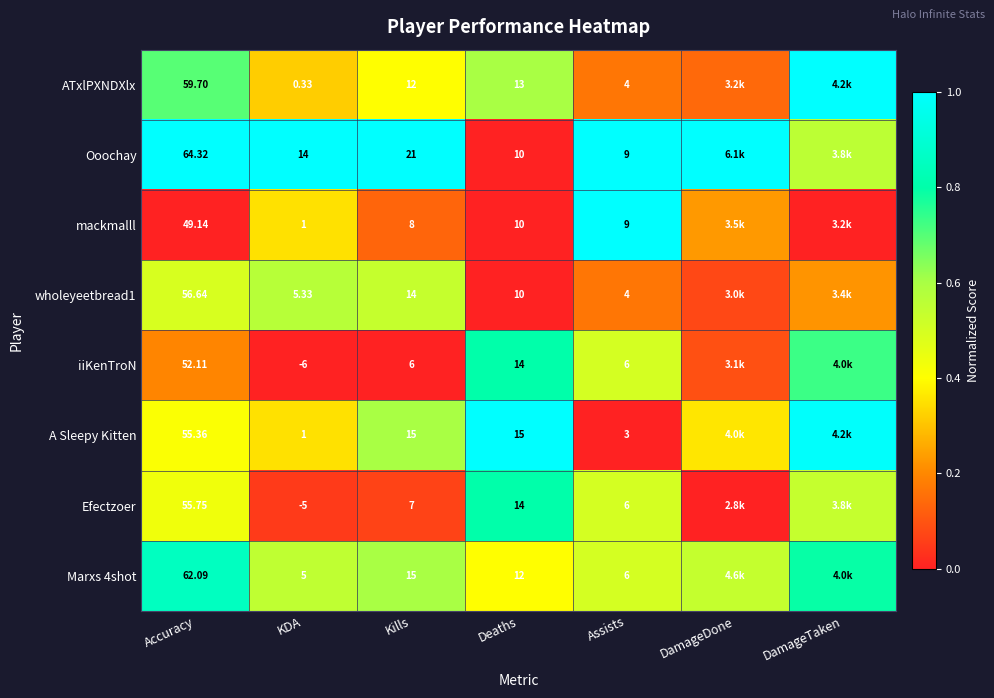

Between Kills and DamageDone, which is larger?

Kills